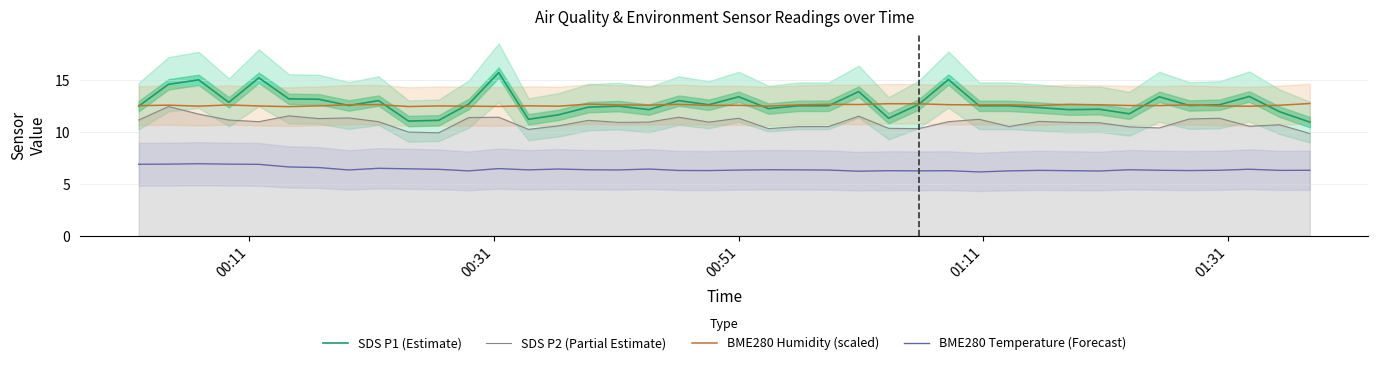

What is the minimum value shown in the chart?

6.1